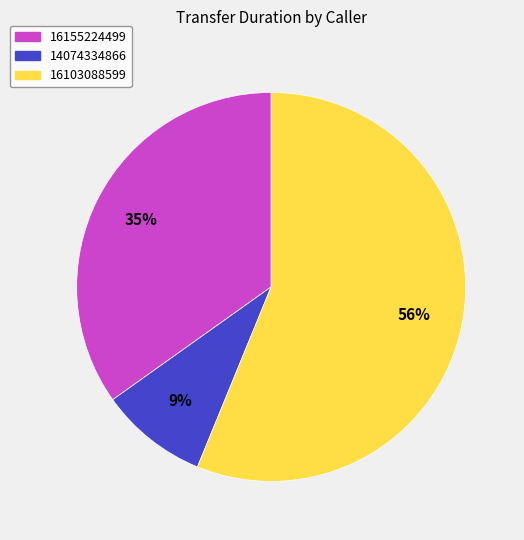

What percentage is the 14074334866 slice, to the nearest percent?

9%